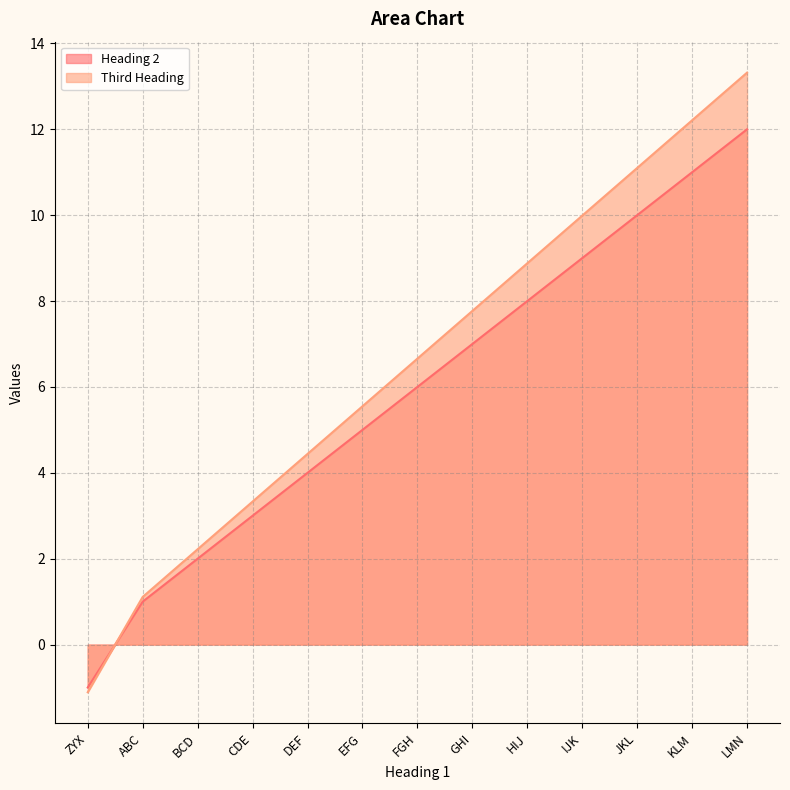

Reading left to right, what are all the values shown in this chart?

Heading 2: -1.0	1.0	2.0	3.0	4.0	5.0	6.0	7.0	8.0	9.0	10.0	11.0	12.0
Third Heading: -1.1	1.1	2.2	3.3	4.4	5.5	6.7	7.8	8.9	10.0	11.1	12.2	13.3